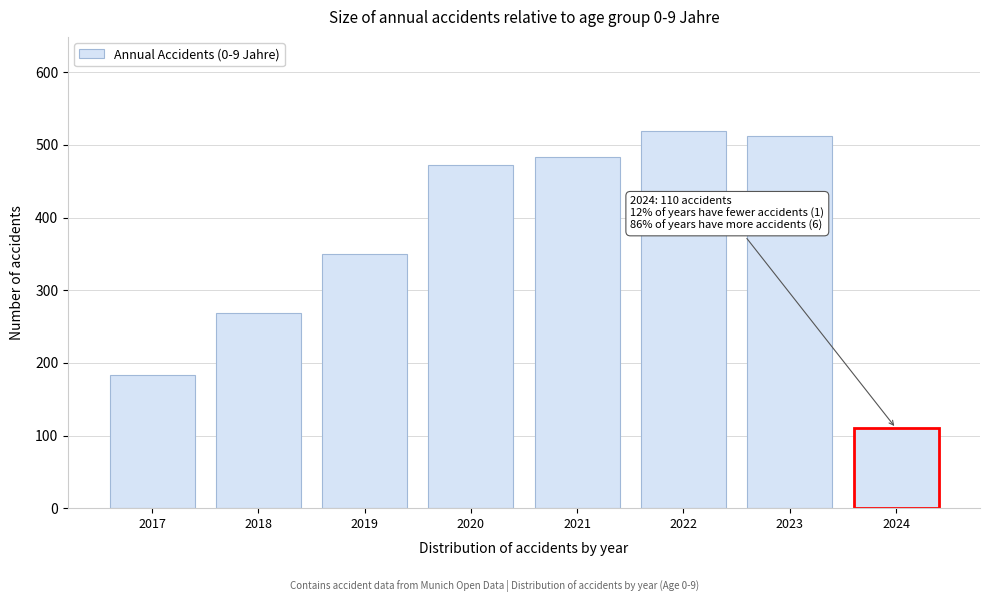

Reading right to left, what are all the values shown in this chart?

2024=110	2023=513	2022=519	2021=484	2020=473	2019=350	2018=268	2017=183